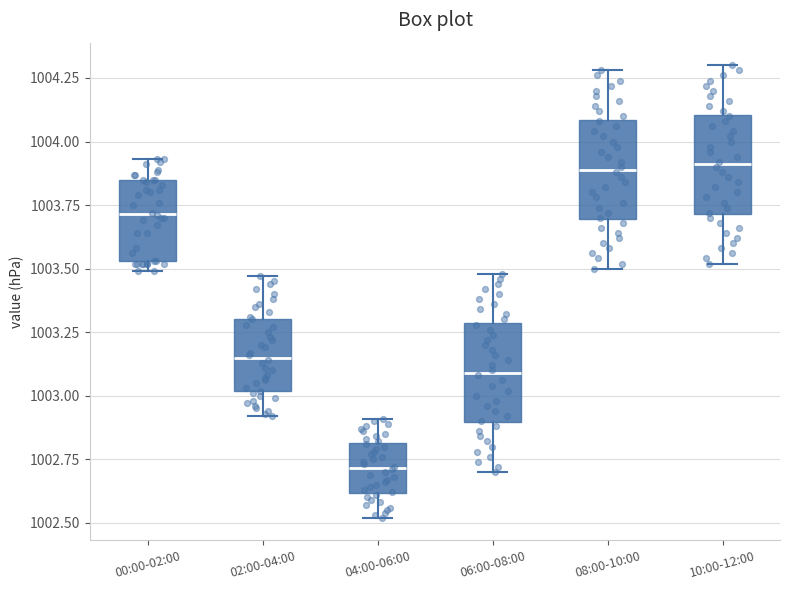

Reading left to right, read every box against the y-axis: the position of its median line, the range the box covers, and the ends of its whiskers. The values are not printed on the chart, so give them approximately, as read against the axis.

00:00-02:00: median 1003.70, box 1003.55 to 1003.85, whiskers 1003.50 to 1003.95
02:00-04:00: median 1003.15, box 1003.00 to 1003.30, whiskers 1002.90 to 1003.45
04:00-06:00: median 1002.70, box 1002.60 to 1002.80, whiskers 1002.50 to 1002.90
06:00-08:00: median 1003.10, box 1002.90 to 1003.30, whiskers 1002.70 to 1003.50
08:00-10:00: median 1003.90, box 1003.70 to 1004.10, whiskers 1003.50 to 1004.30
10:00-12:00: median 1003.90, box 1003.70 to 1004.10, whiskers 1003.50 to 1004.30